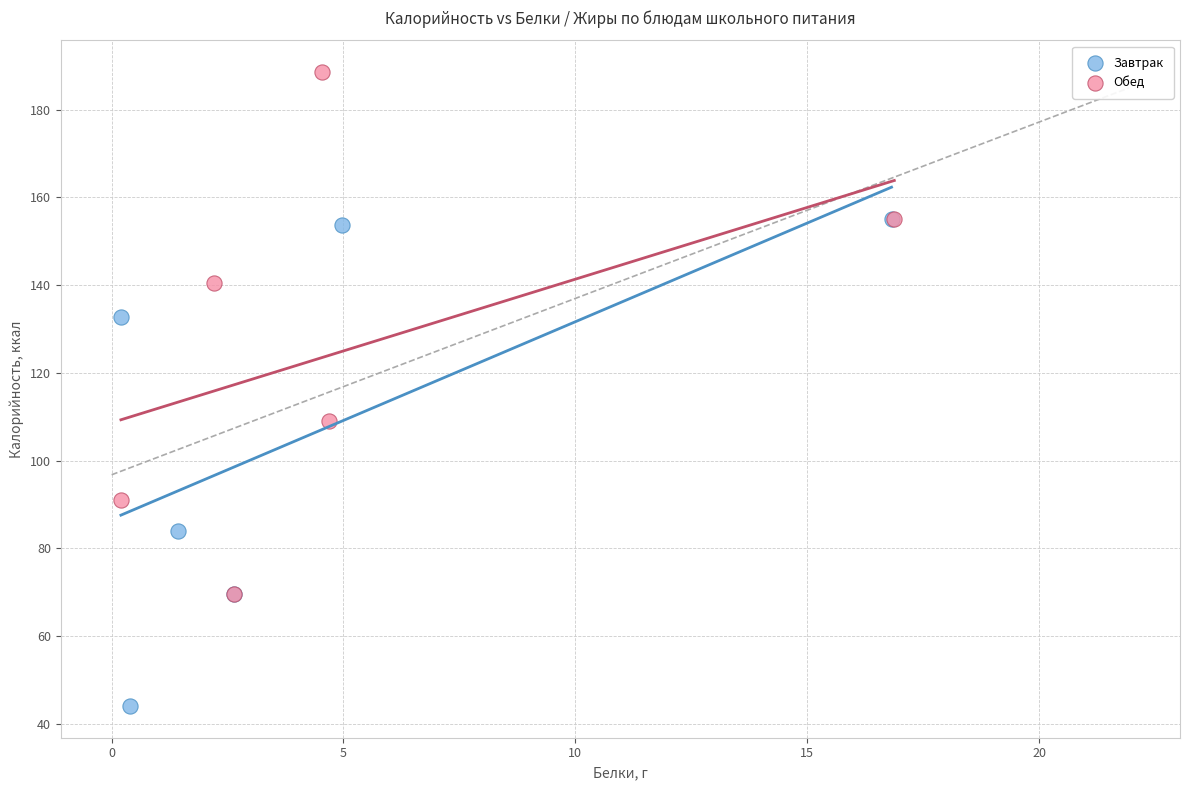

Which series has the largest Y range (max minus min)?

Обед